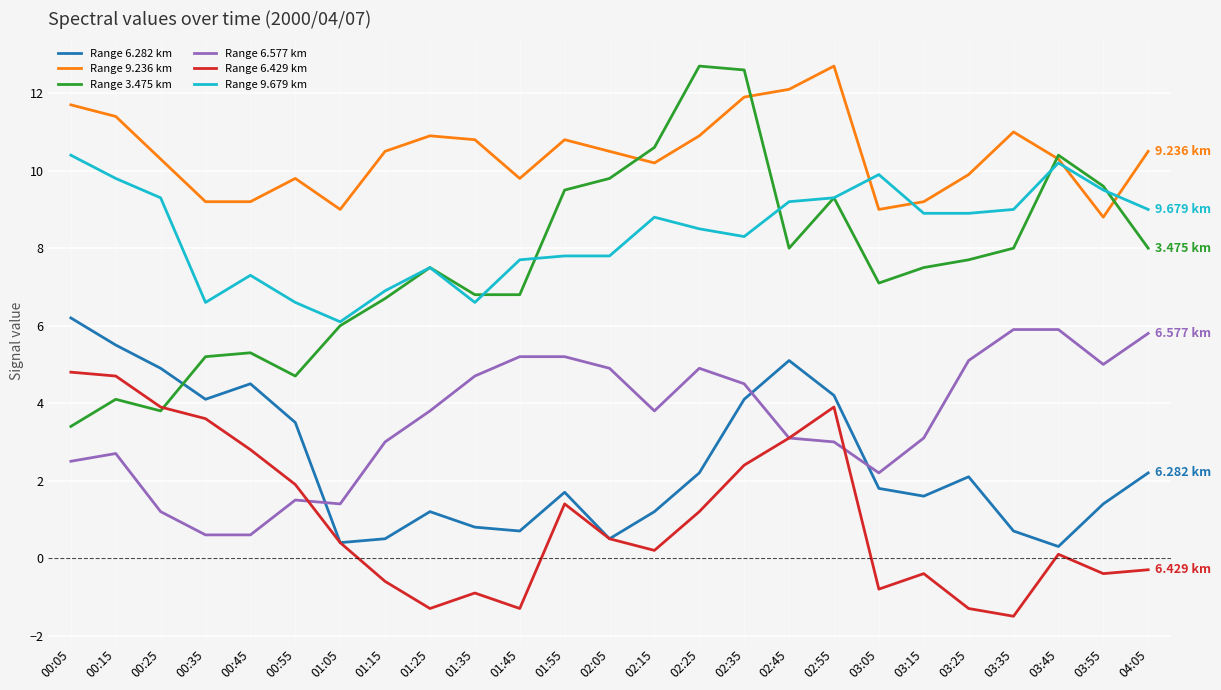

Which series has the widest spread of values?

Range 3.475 km